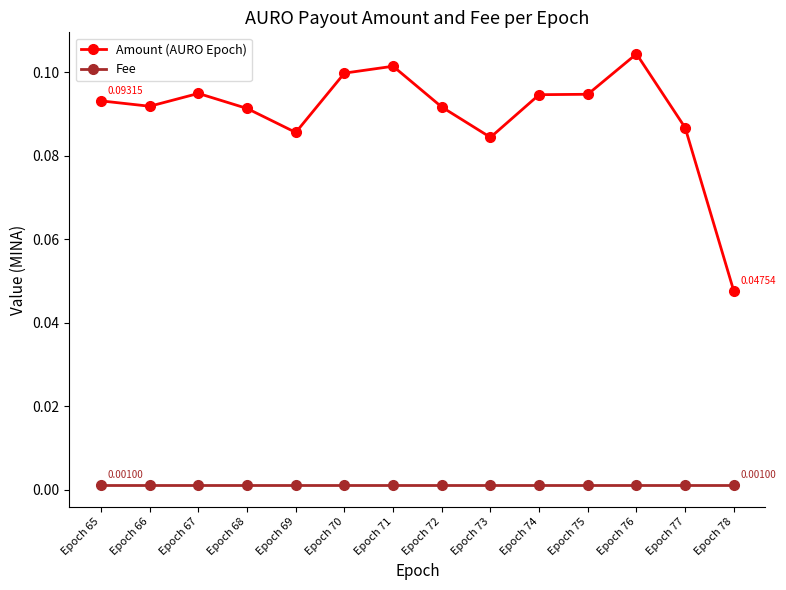

Which series has the largest total across all categories?

Amount (AURO Epoch)